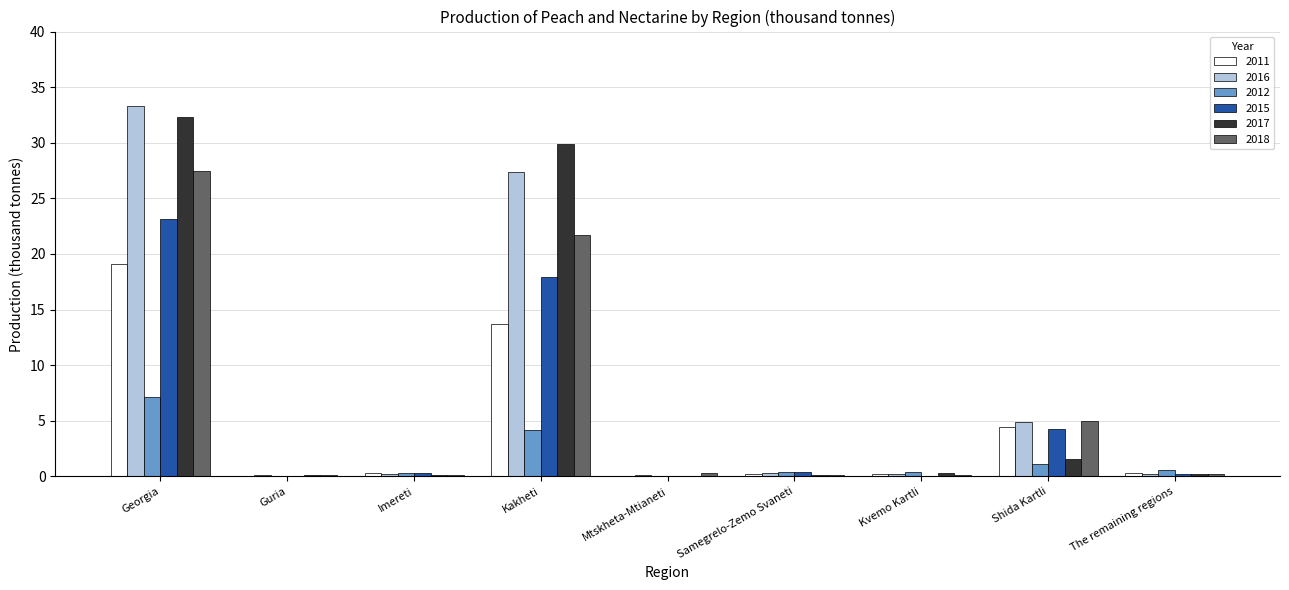

What is the approximate value of 2011 at Imereti?

0.3